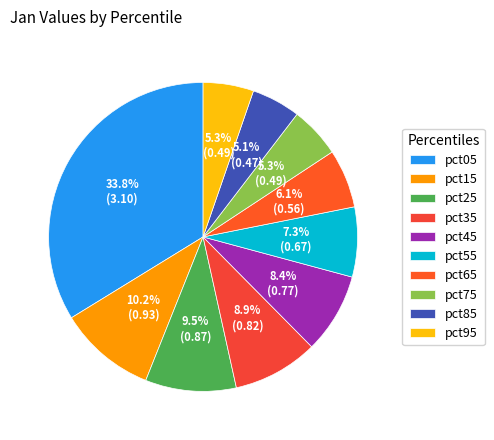

To the nearest percent, what portion does pct45 represent?

8%